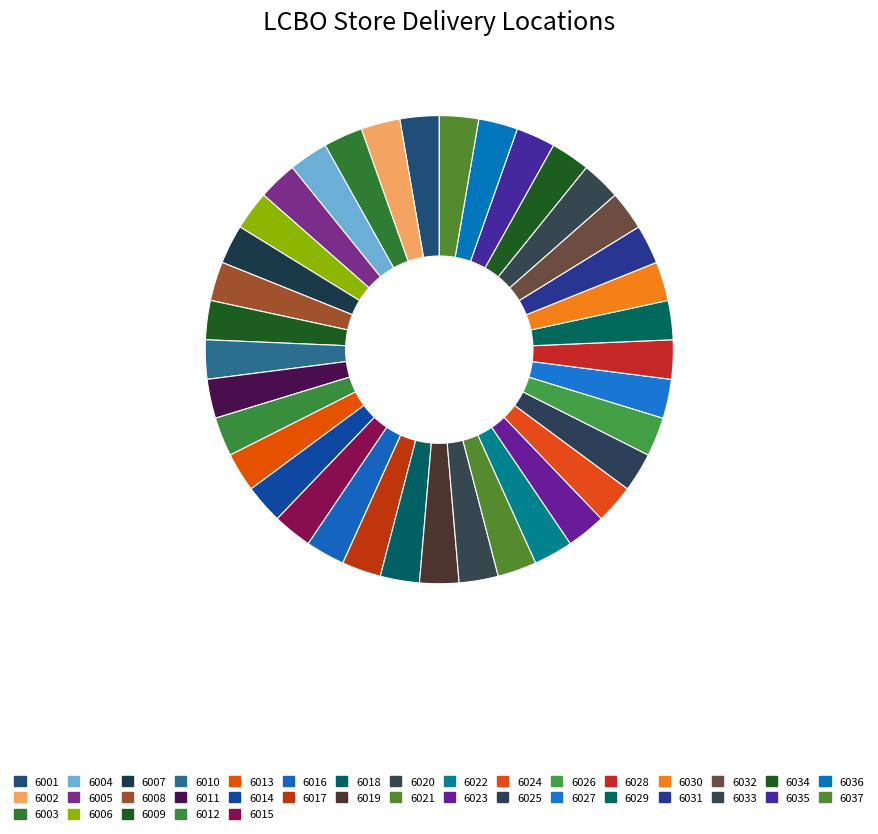

Rank the categories by value from lowest to highest.

6001, 6002, 6003, 6004, 6005, 6006, 6007, 6008, 6009, 6010, 6011, 6012, 6013, 6014, 6015, 6016, 6017, 6018, 6019, 6020, 6021, 6022, 6023, 6024, 6025, 6026, 6027, 6028, 6029, 6030, 6031, 6032, 6033, 6034, 6035, 6036, 6037